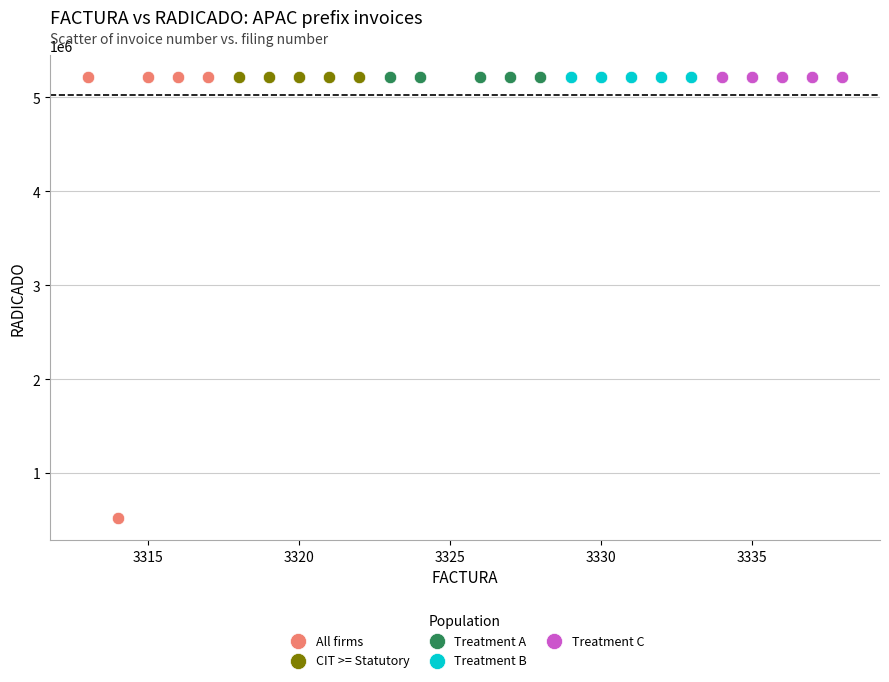

Which series reaches the minimum Y coordinate?

All firms